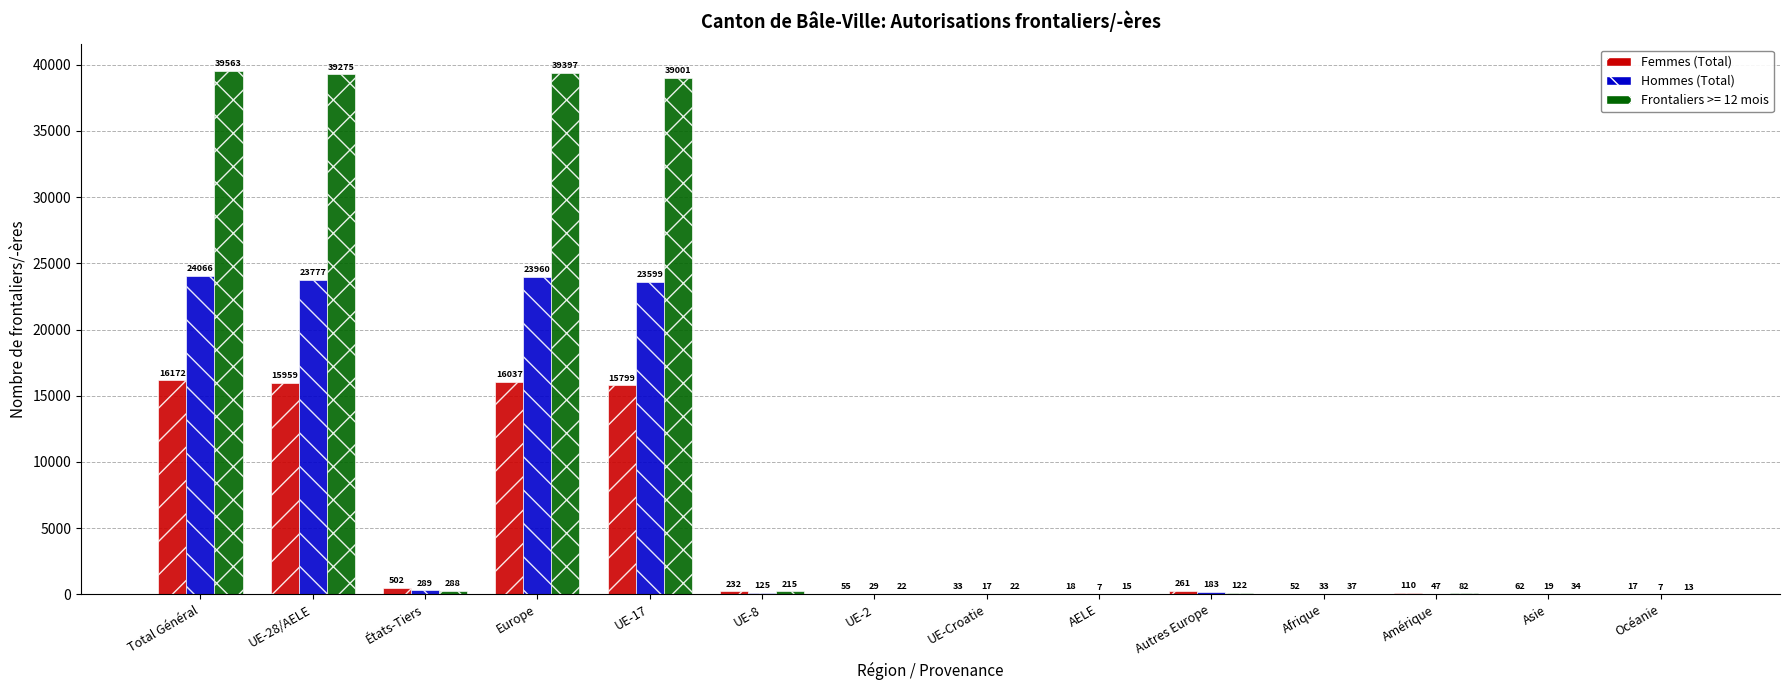

Are the bars horizontal?

No